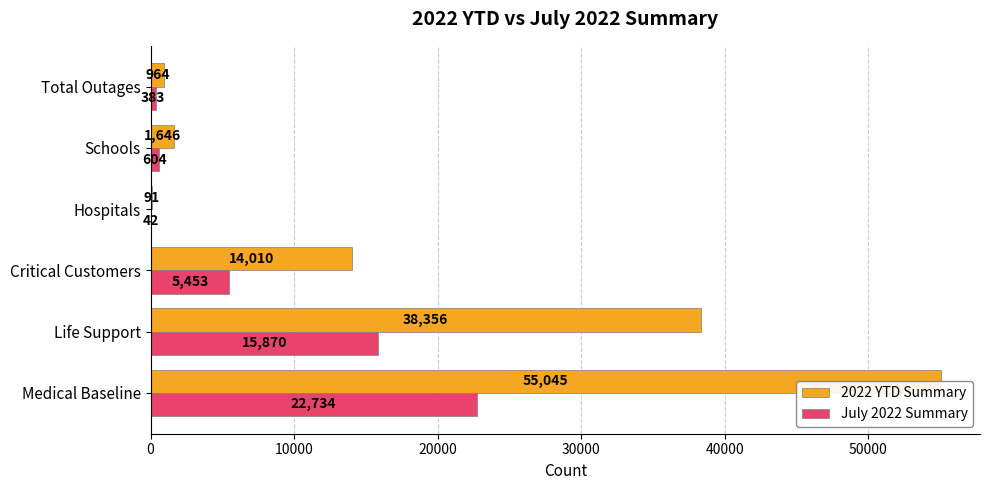

How many bars are there in each group?

2